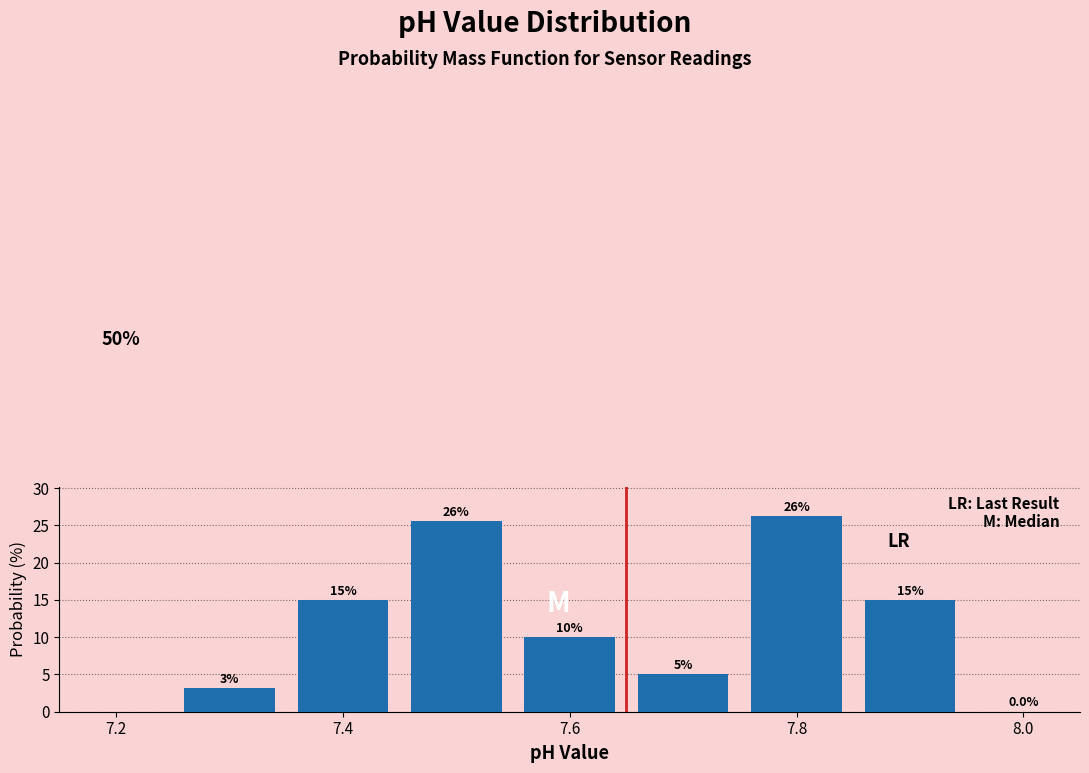

Which range on the x-axis has the tallest bar?

7.75 to 7.85